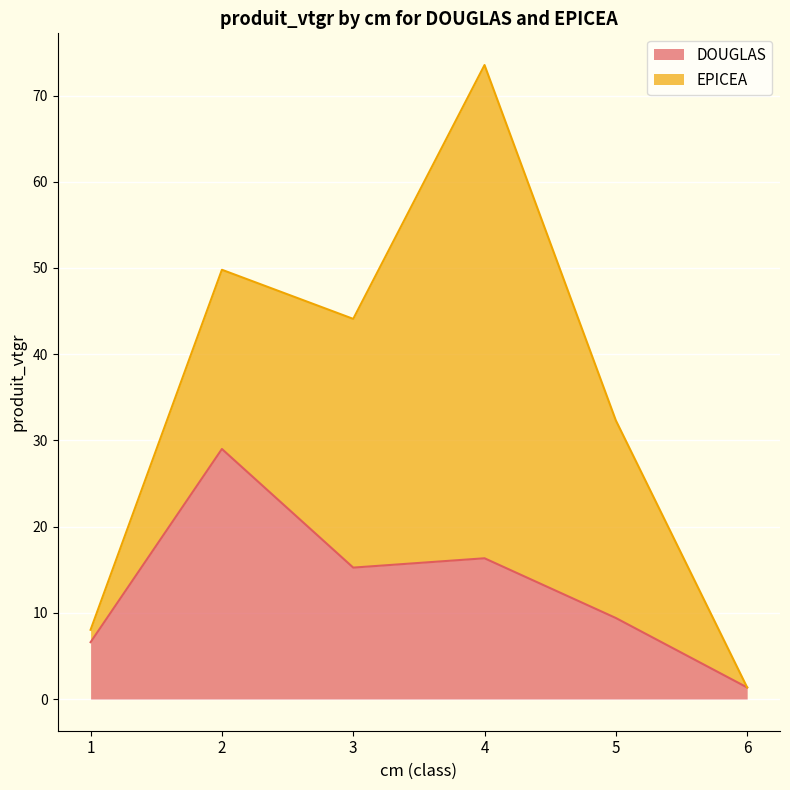

Does the chart display data point markers on the line(s)?

No